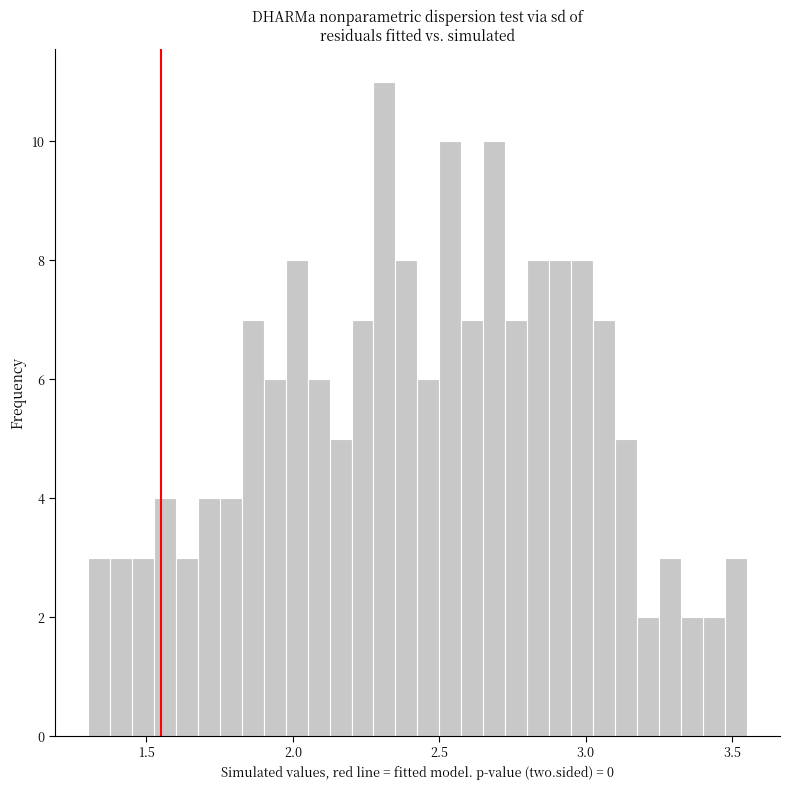

Read against the x-axis, roughly where is the centre of the tallest bar?

2.30